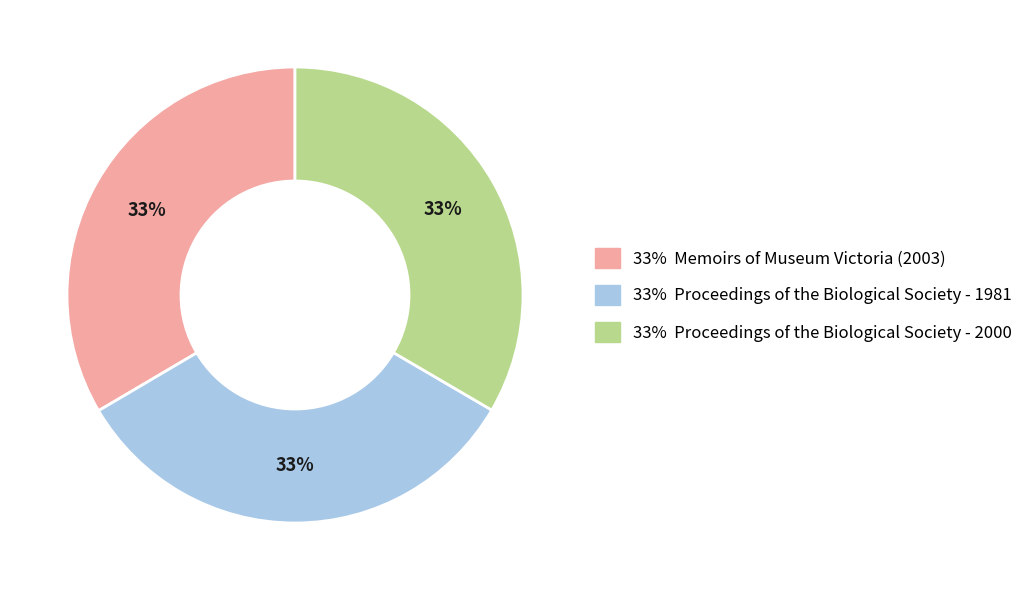

To the nearest percent, what is the average slice percentage?

33%